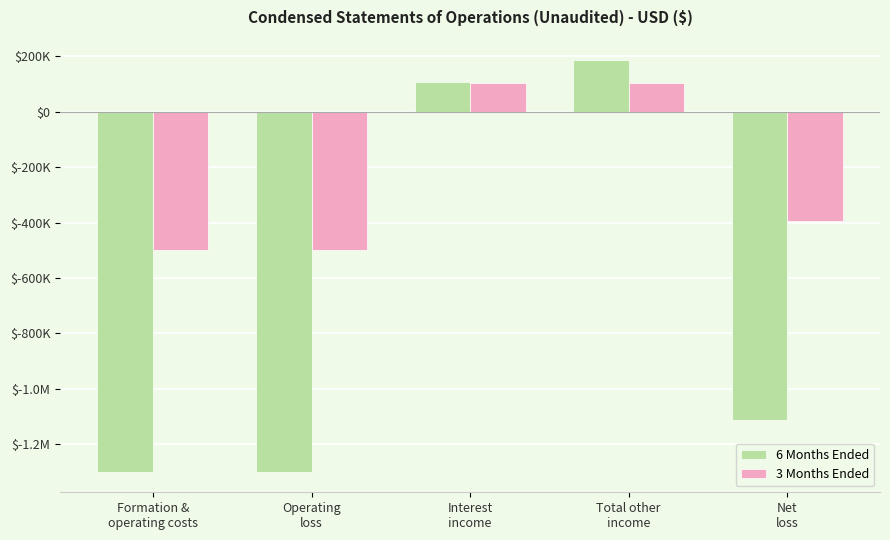

Does the chart contain stacked bars?

No